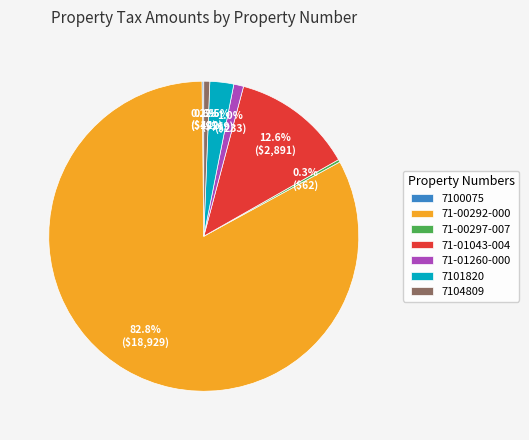

Which slice is the largest?

71-00292-000